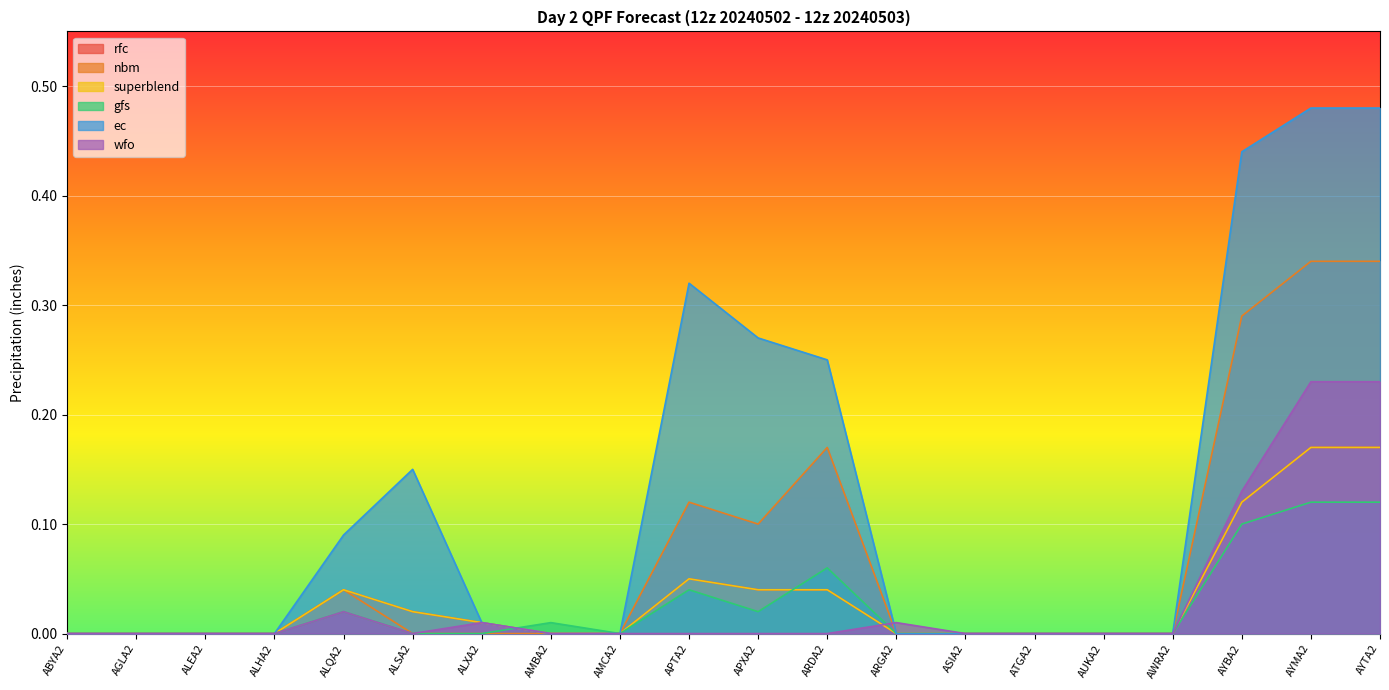

After their last crossing, which series has the higher values: ec or wfo?

wfo